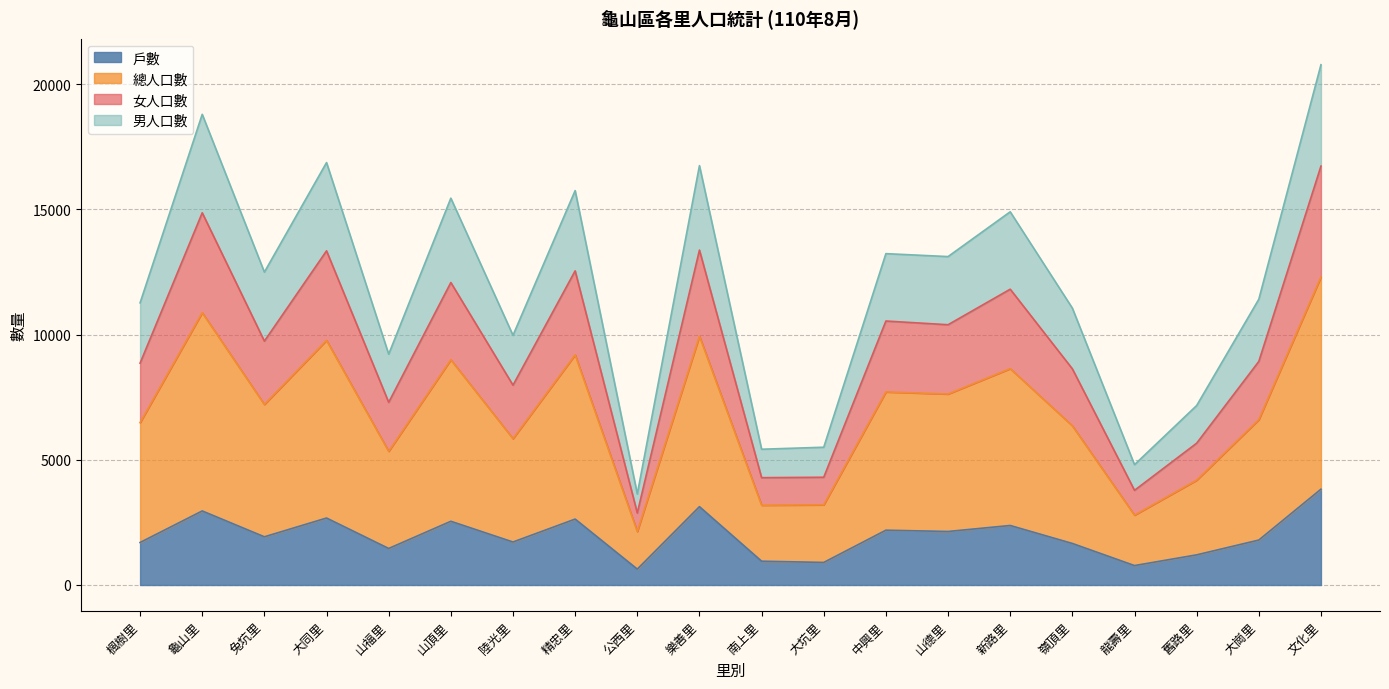

What is the lowest value of the 戶數 series?

634